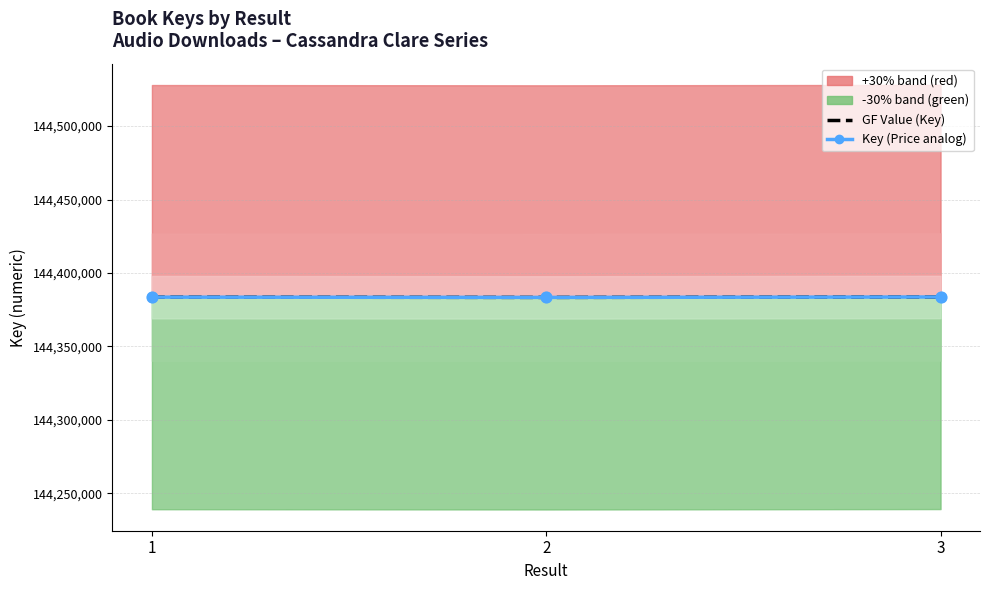

At how many categories does at least one series exceed 144383440?

2